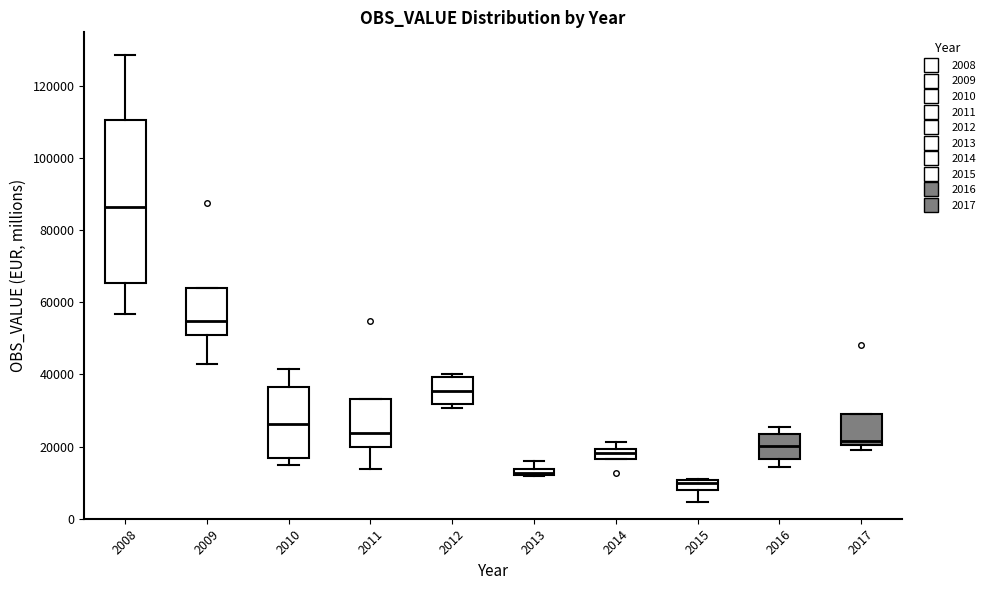

Where does the upper whisker of the box at x = 2008 end on the y-axis? The values are not printed on the chart, so give them approximately, as read against the axis.

128000